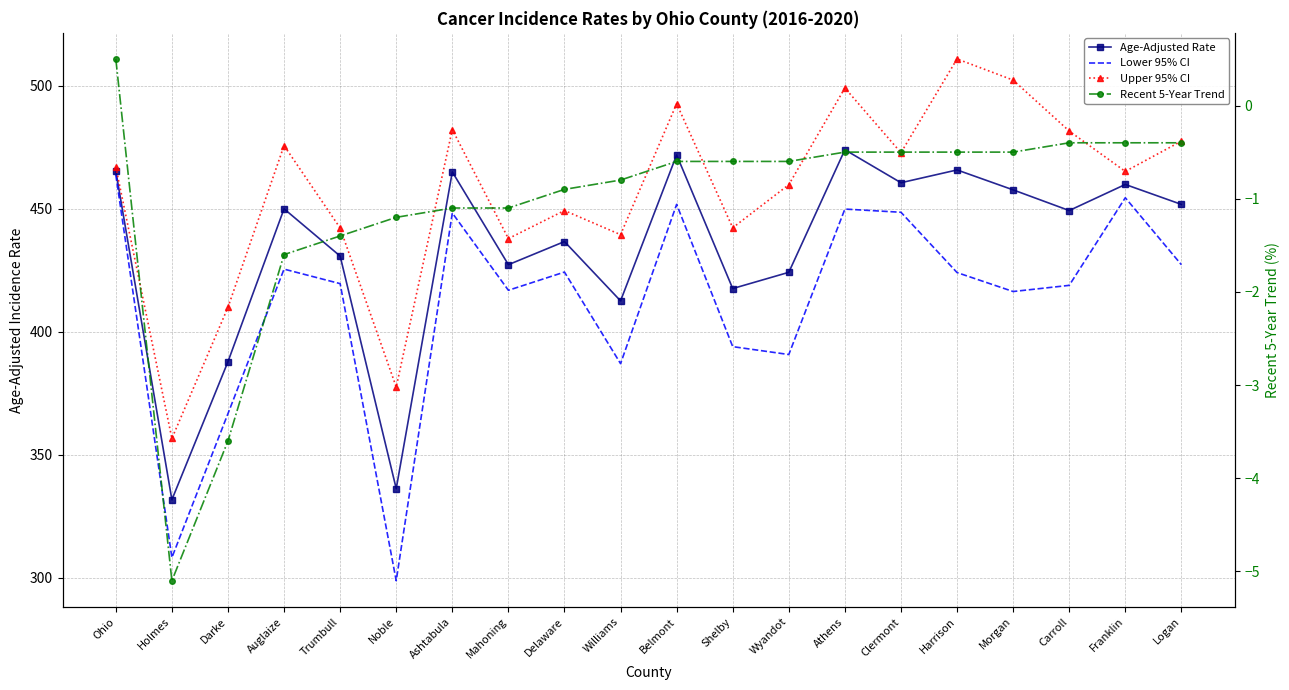

What are all the series names shown in the legend?

Age-Adjusted Rate, Lower 95% CI, Upper 95% CI, Recent 5-Year Trend